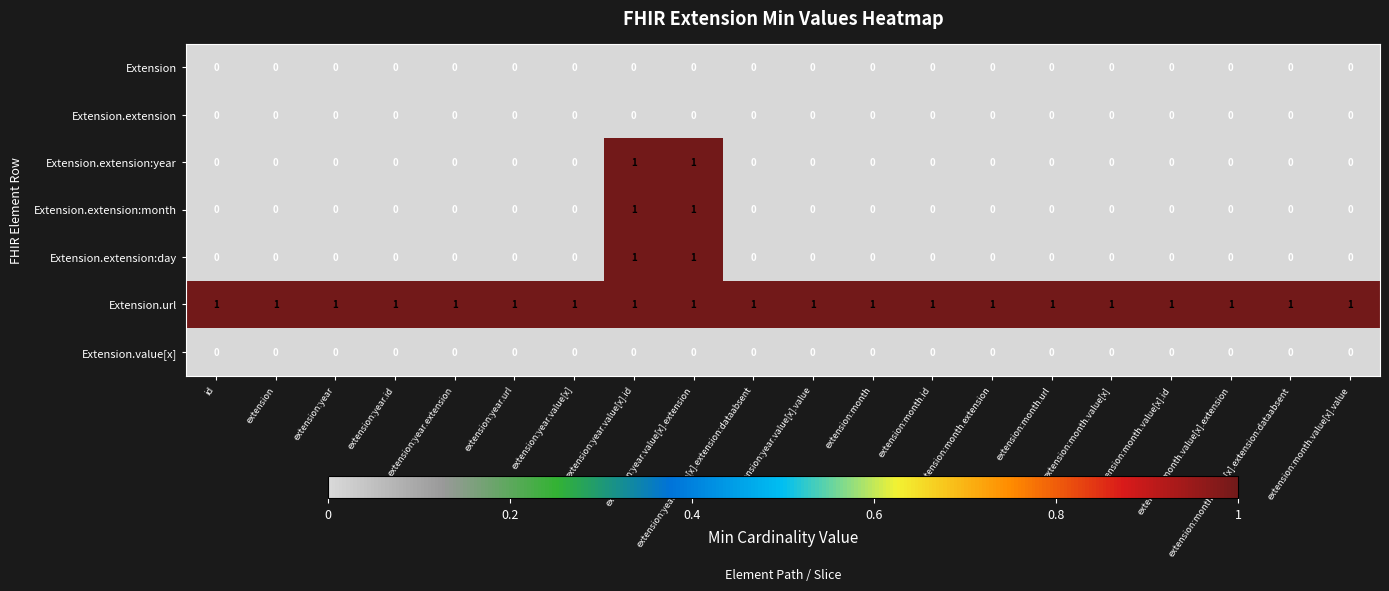

At how many categories does at least one series exceed 0?

20